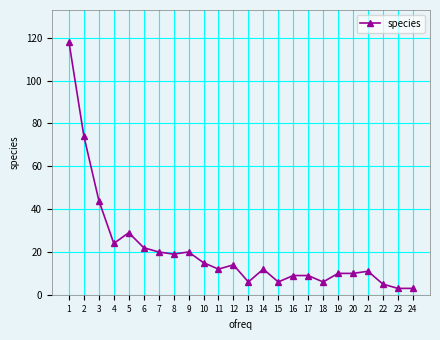

What is the difference between the maximum and second lowest values?

115